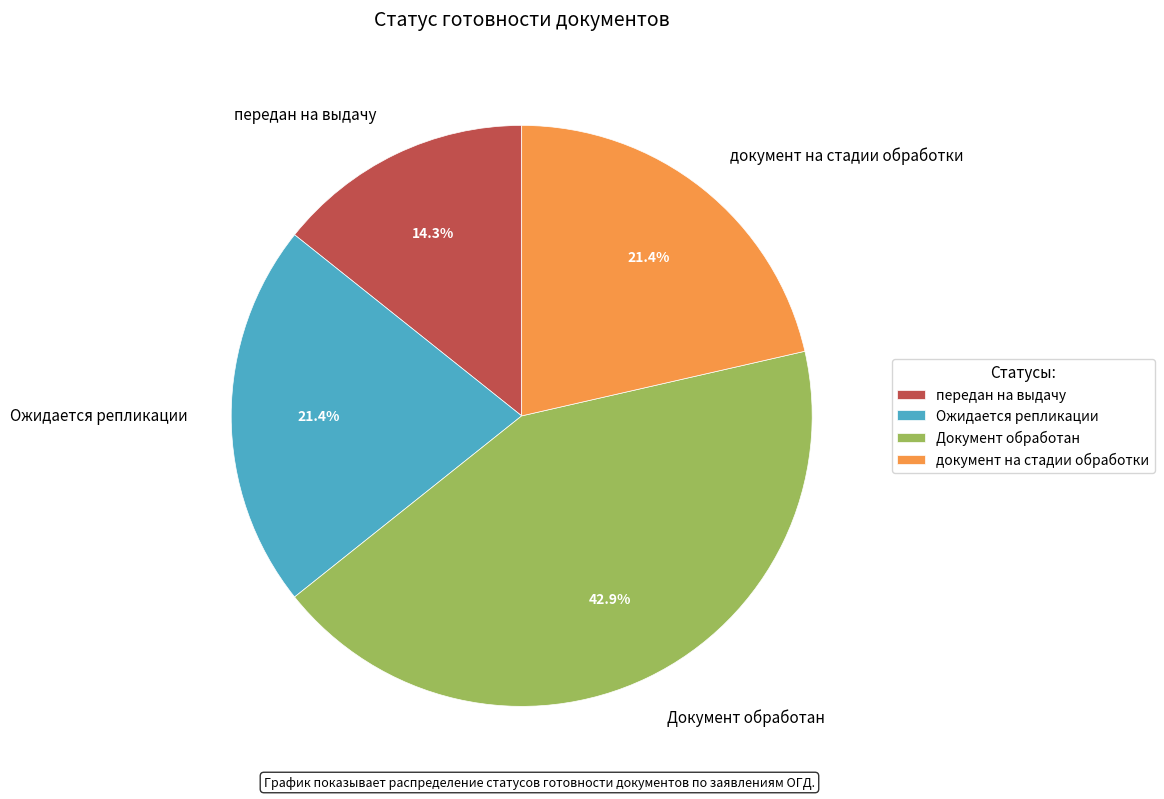

Combined, do Документ обработан and передан на выдачу account for over 50%?

Yes